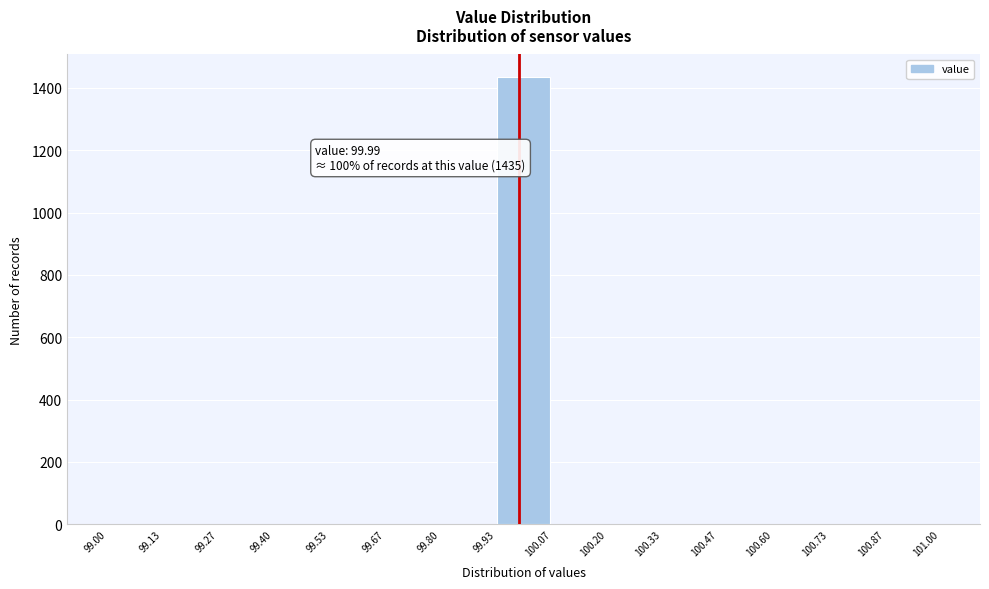

Which range on the x-axis has the tallest bar?

99.93 to 100.07